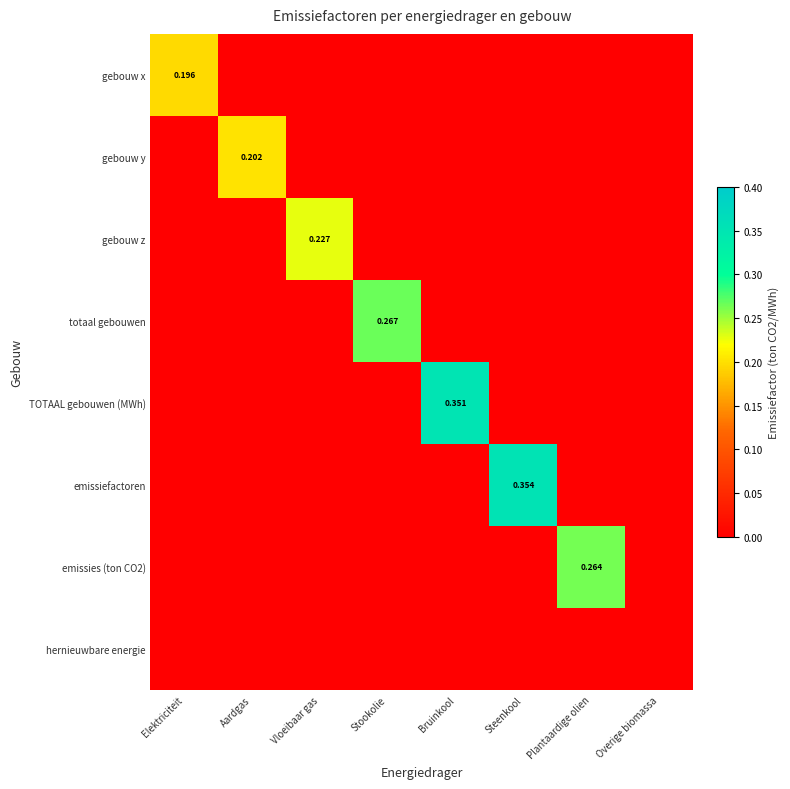

Which series has the largest range (max minus min)?

emissiefactoren